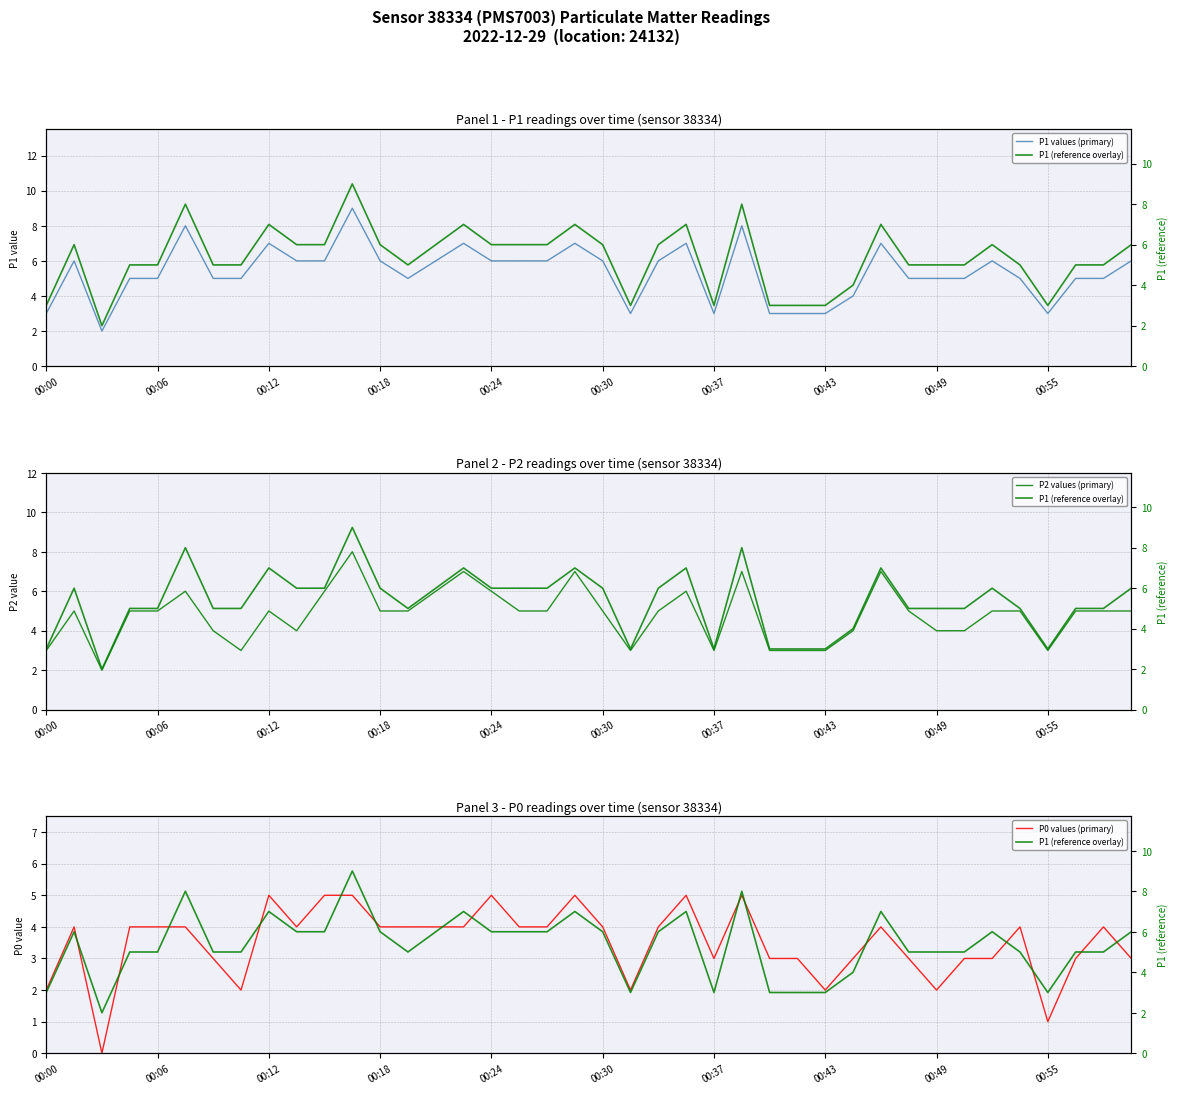

Which series has the largest total across all categories?

P1 values (primary)